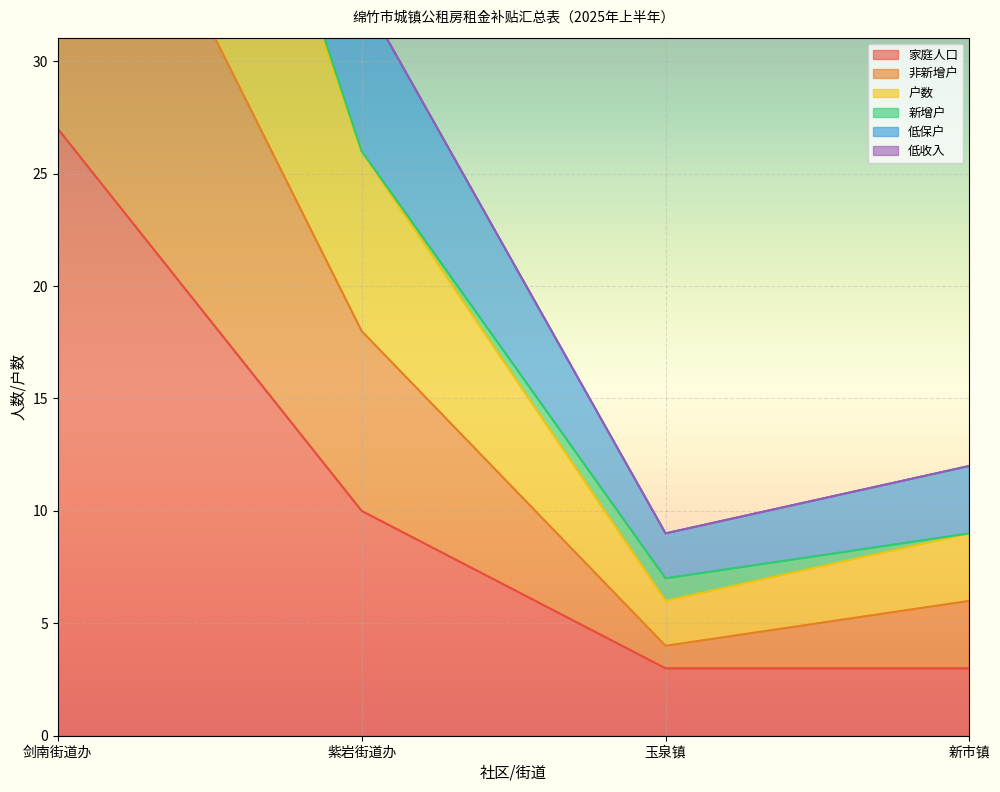

At how many categories does at least one series exceed 13?

2